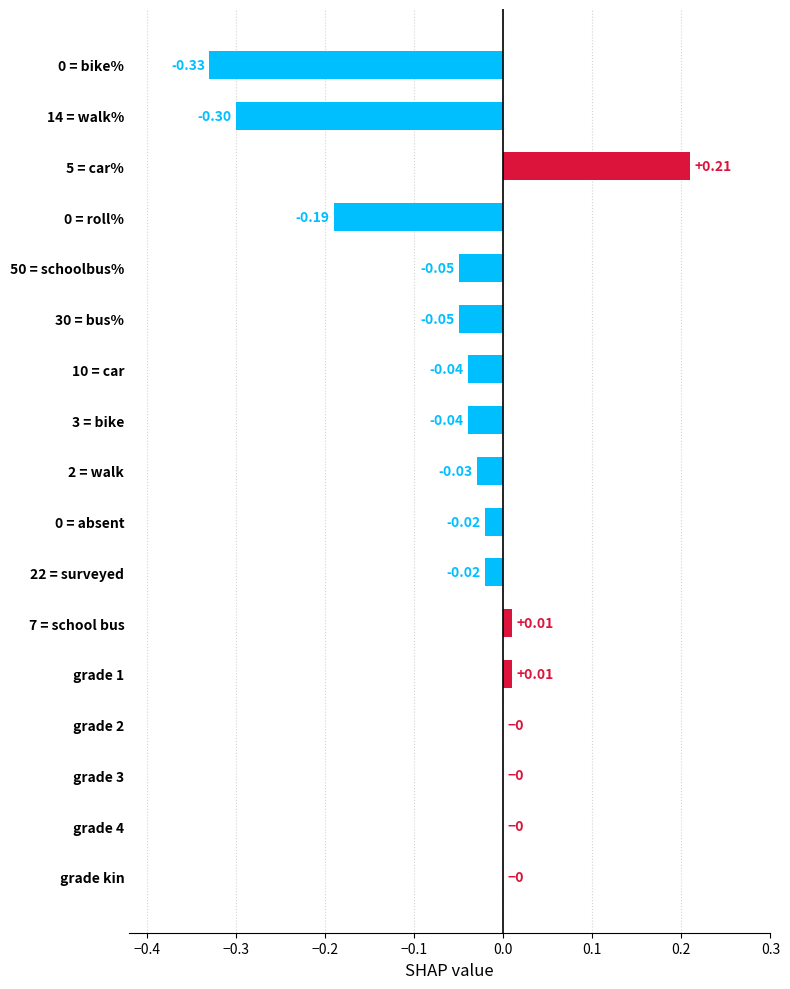

Which has a higher value, 0 = bike% or grade 1?

grade 1